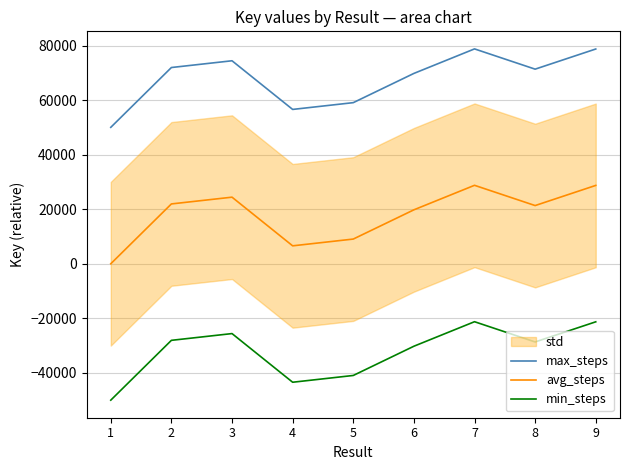

The value of min_steps at 6 is -30233. True or false?

True